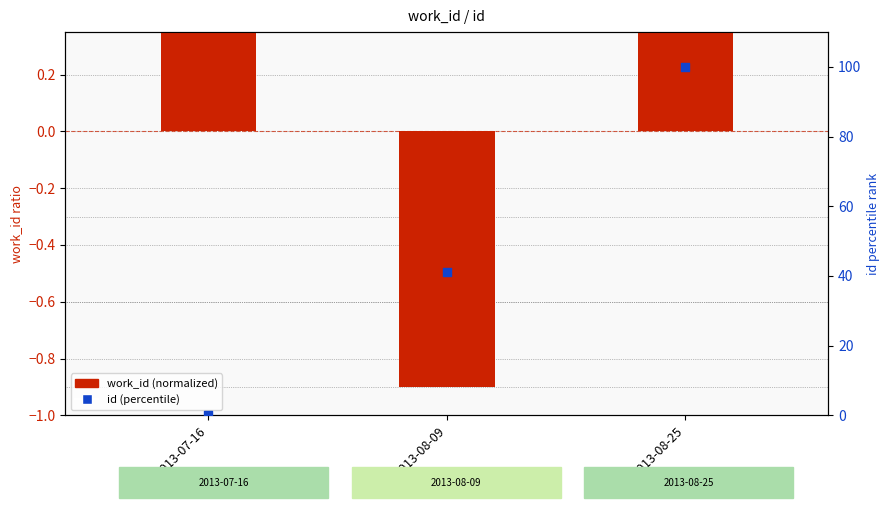

At which category is the sum across all series the highest?

2013-08-25